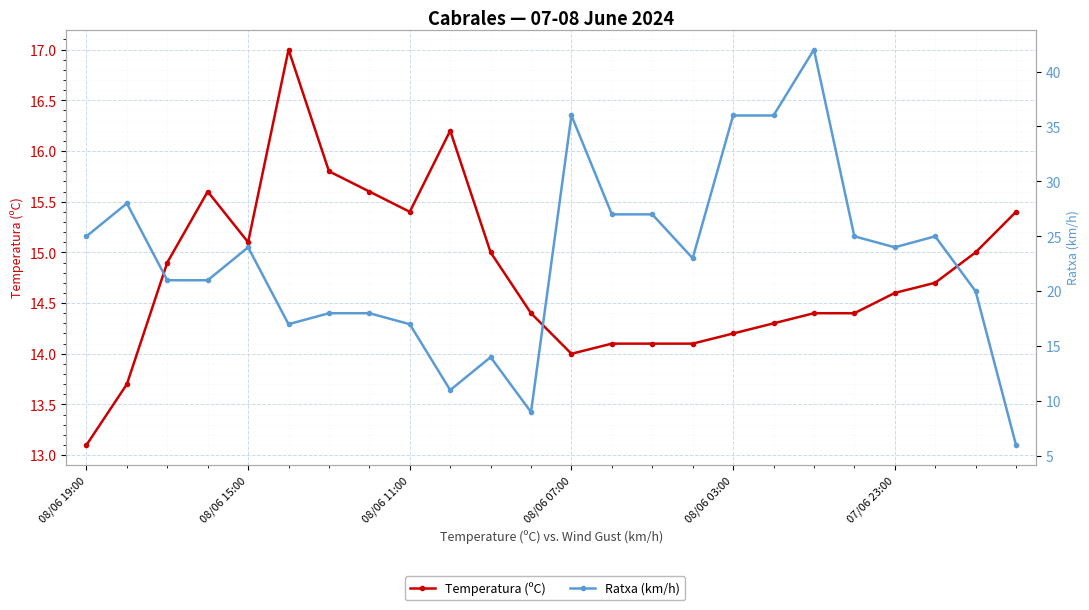

What is the difference between the Ratxa (km/h) values at 15 and 22?

3.0